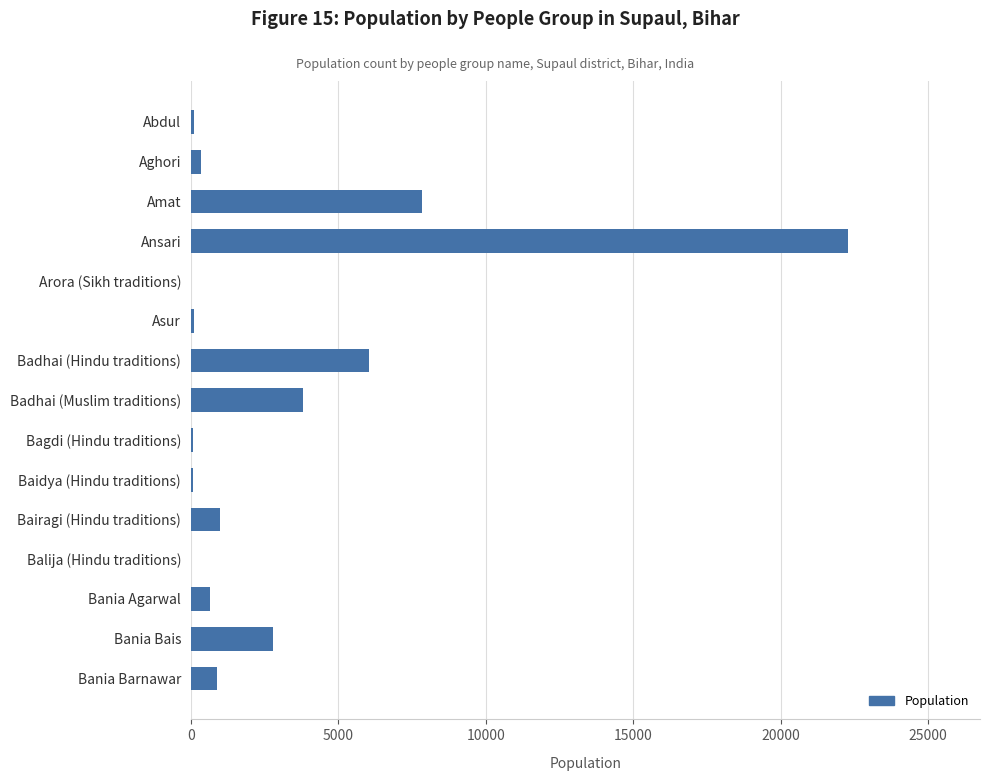

At which label is the value closest to 11160?

Amat